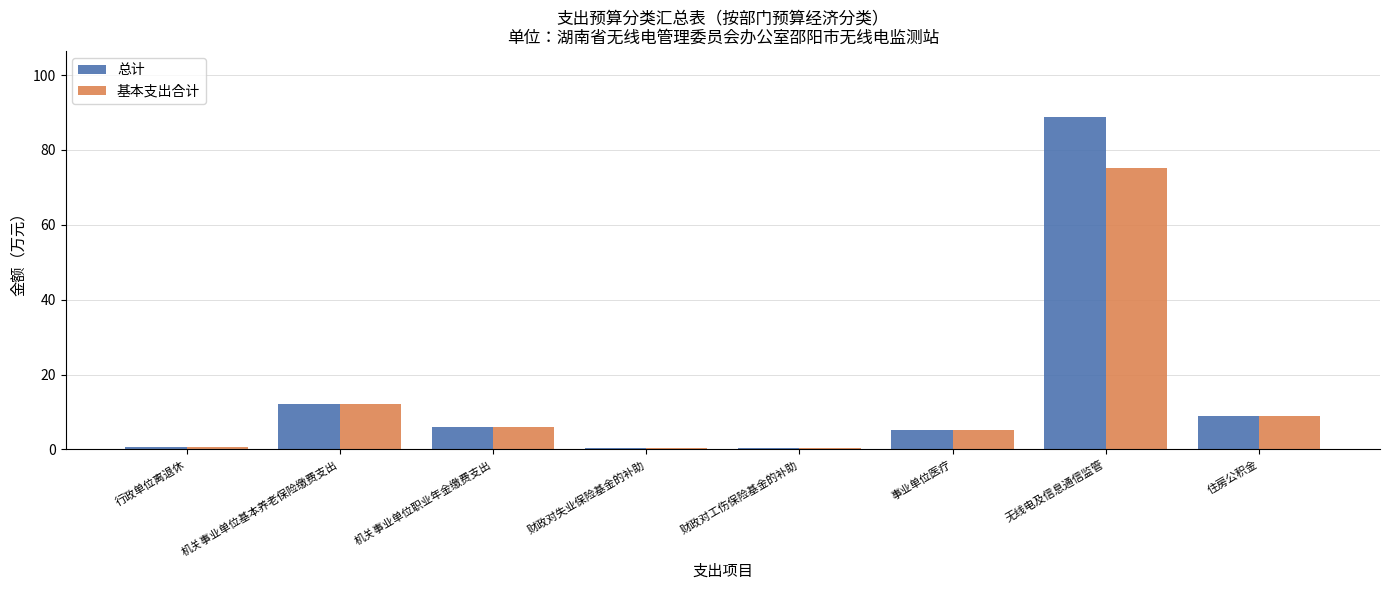

Does the chart contain stacked bars?

No